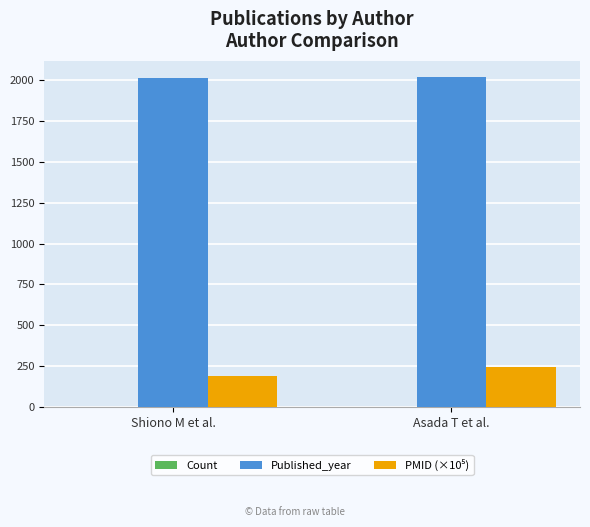

What is the spread (max minus min) of values at Shiono M et al.?

2003